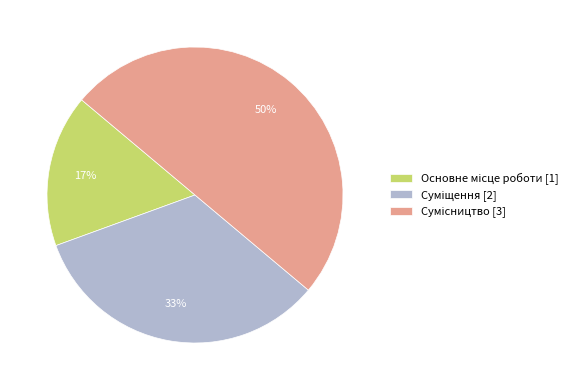

To the nearest percent, what is the difference between the largest and smallest slice percentages?

33%